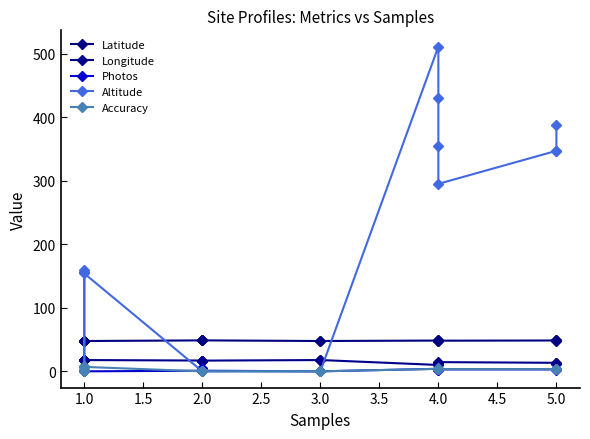

What position from the right is 19?

1